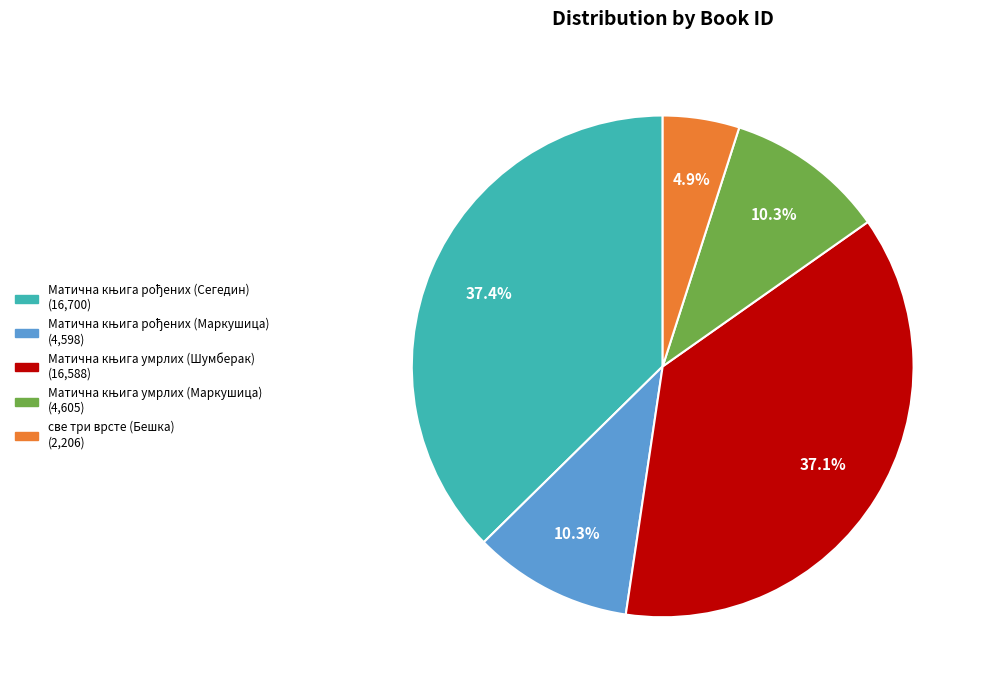

How many segments does this pie chart have?

5